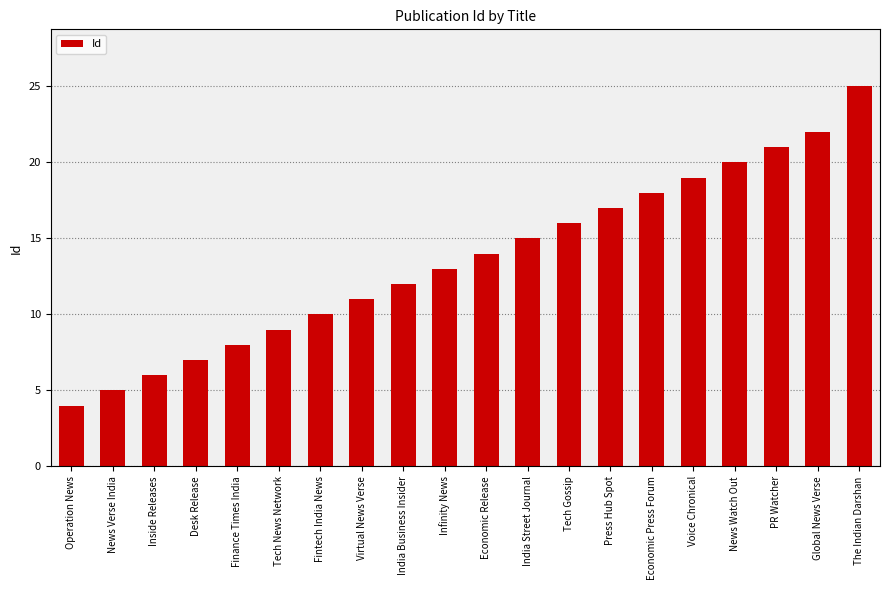

Does the chart contain any negative values?

No